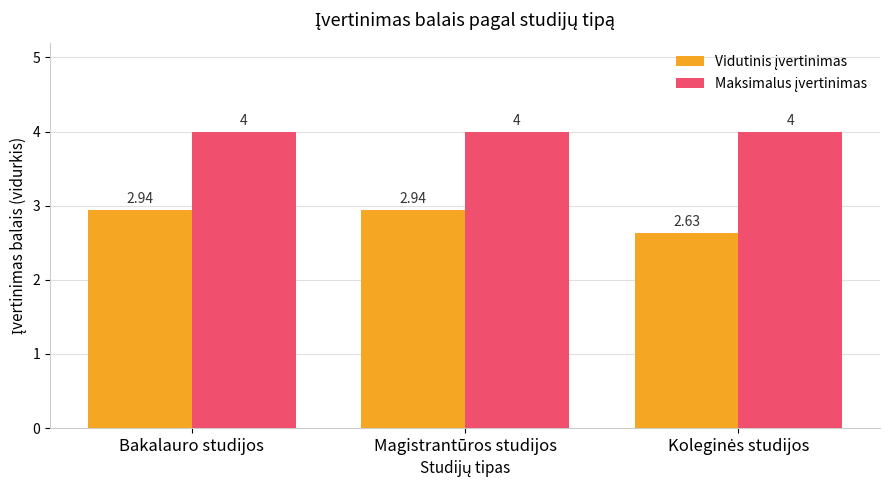

At how many categories does at least one series exceed 3?

3